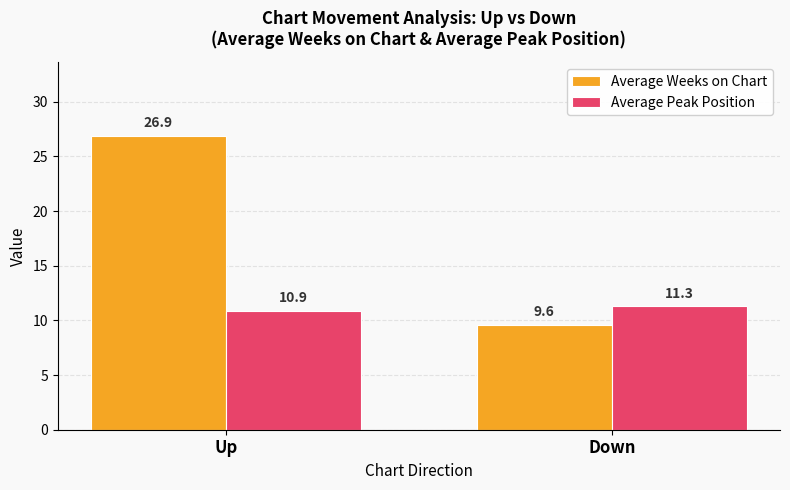

Which category has the lowest value in the Average Weeks on Chart series?

Down